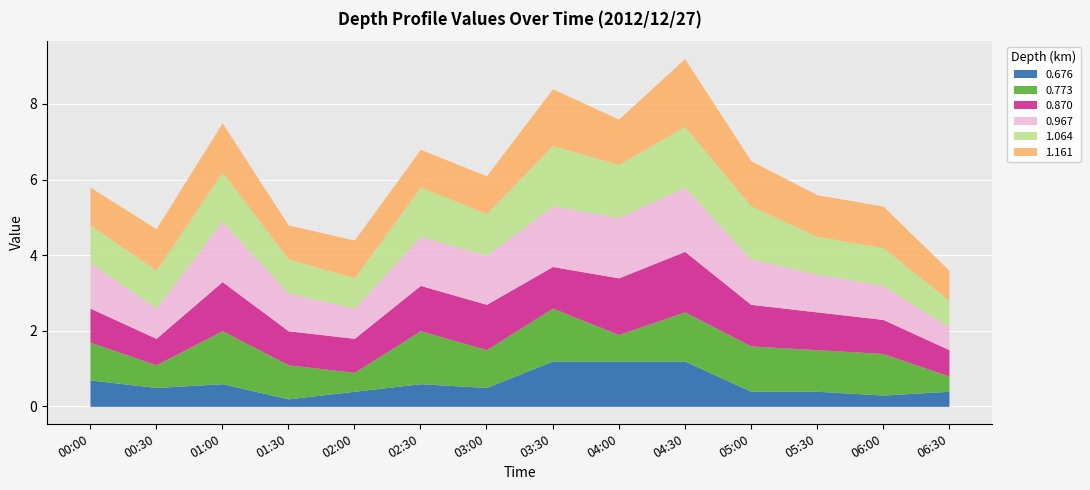

Which category has the lowest value across all series?

01:30